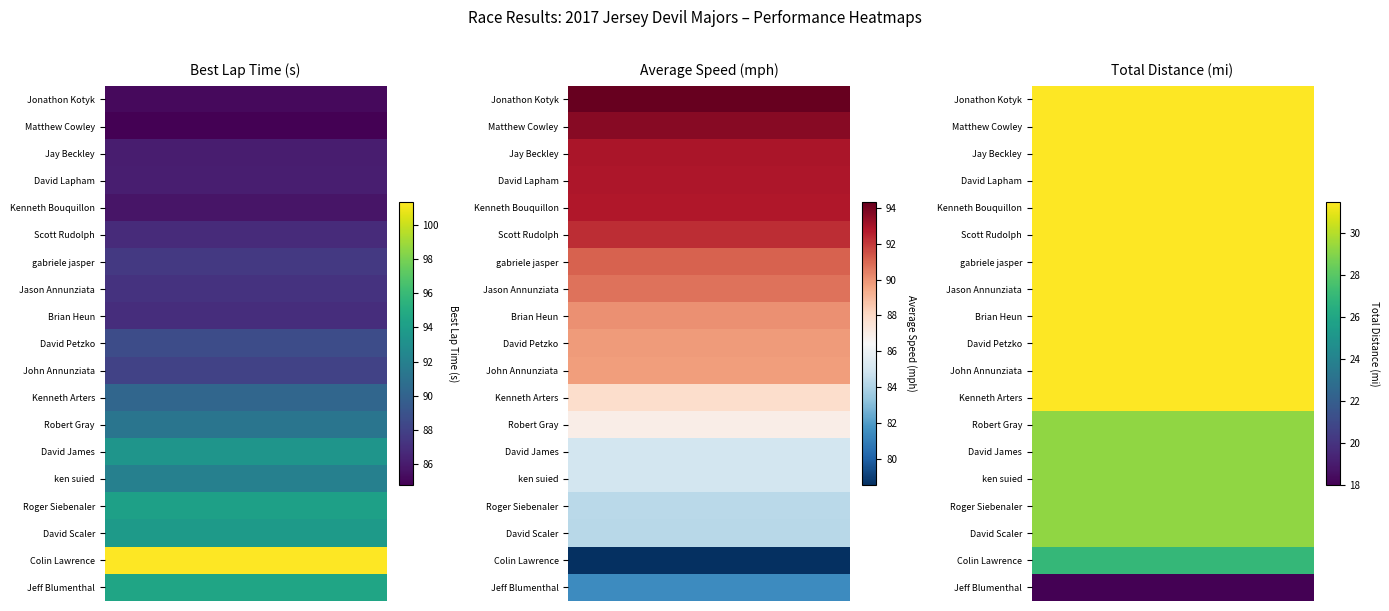

What is the difference between the second highest and second lowest values in the avg_speed series?

12.2